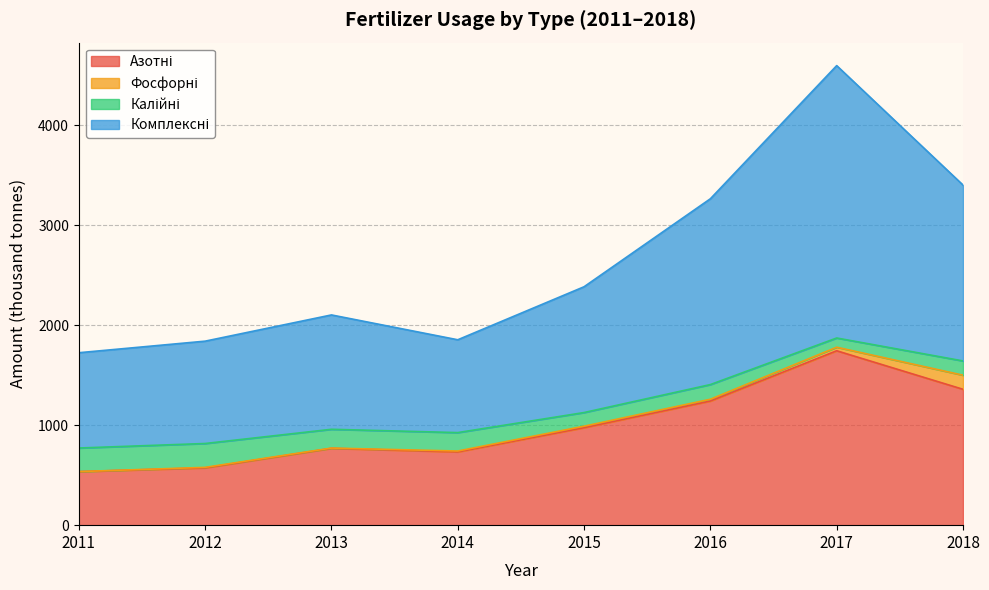

At which category is the sum across all series the highest?

2017